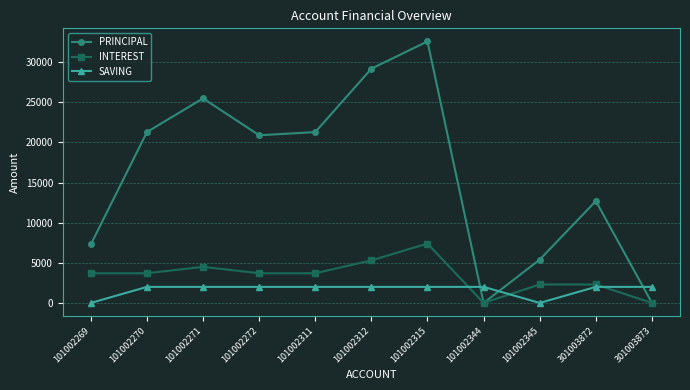

True or false: PRINCIPAL has more than 2 points higher than both neighbors.

True